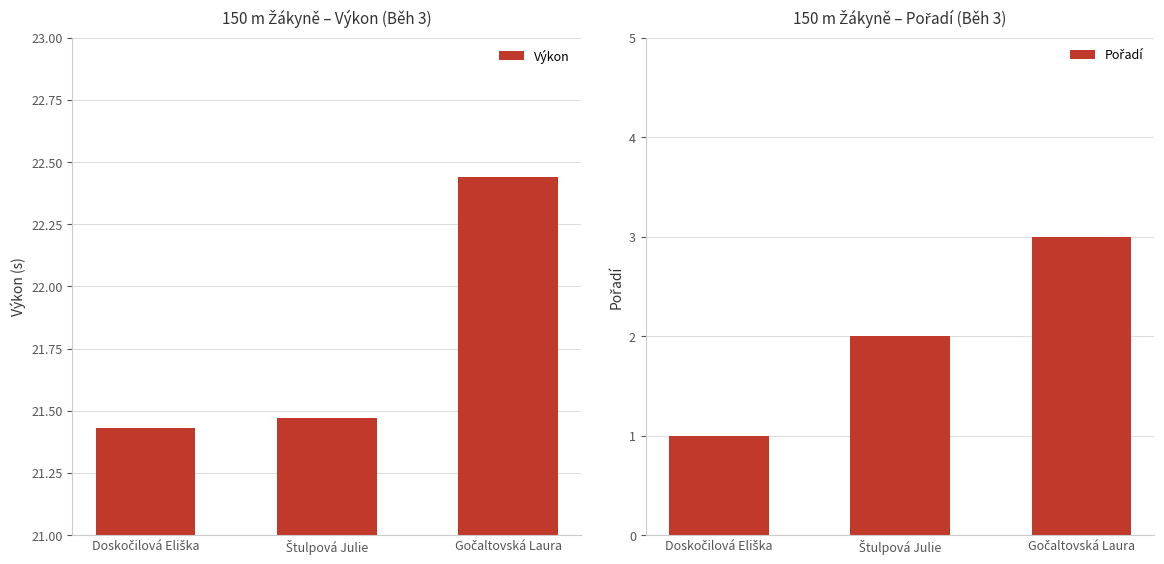

Which series changed the most between Doskočilová Eliška and Gočaltovská Laura?

Pořadí